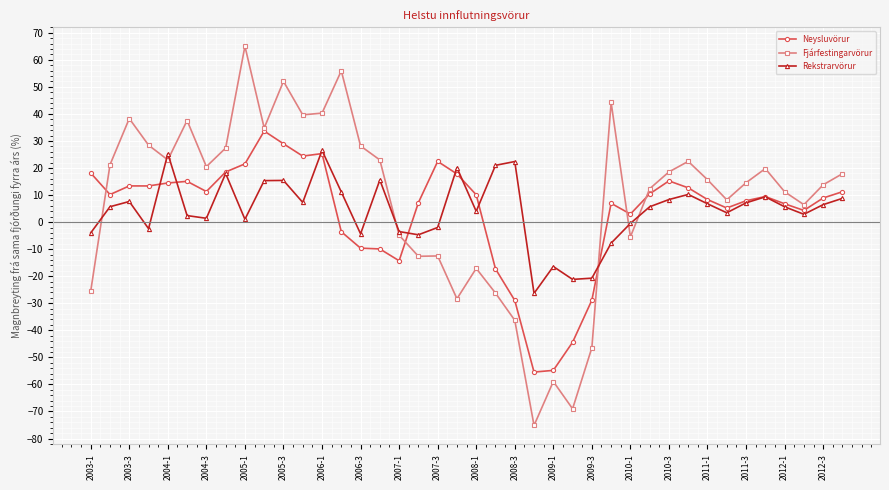

What is the difference between the maximum and second lowest values in the Neysluvörur series?

88.5